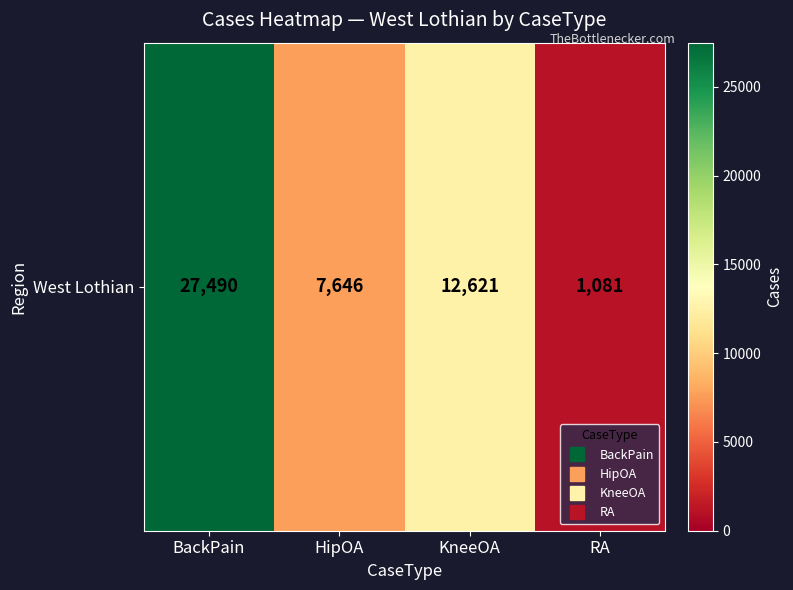

Rank the categories by value from lowest to highest.

RA, HipOA, KneeOA, BackPain